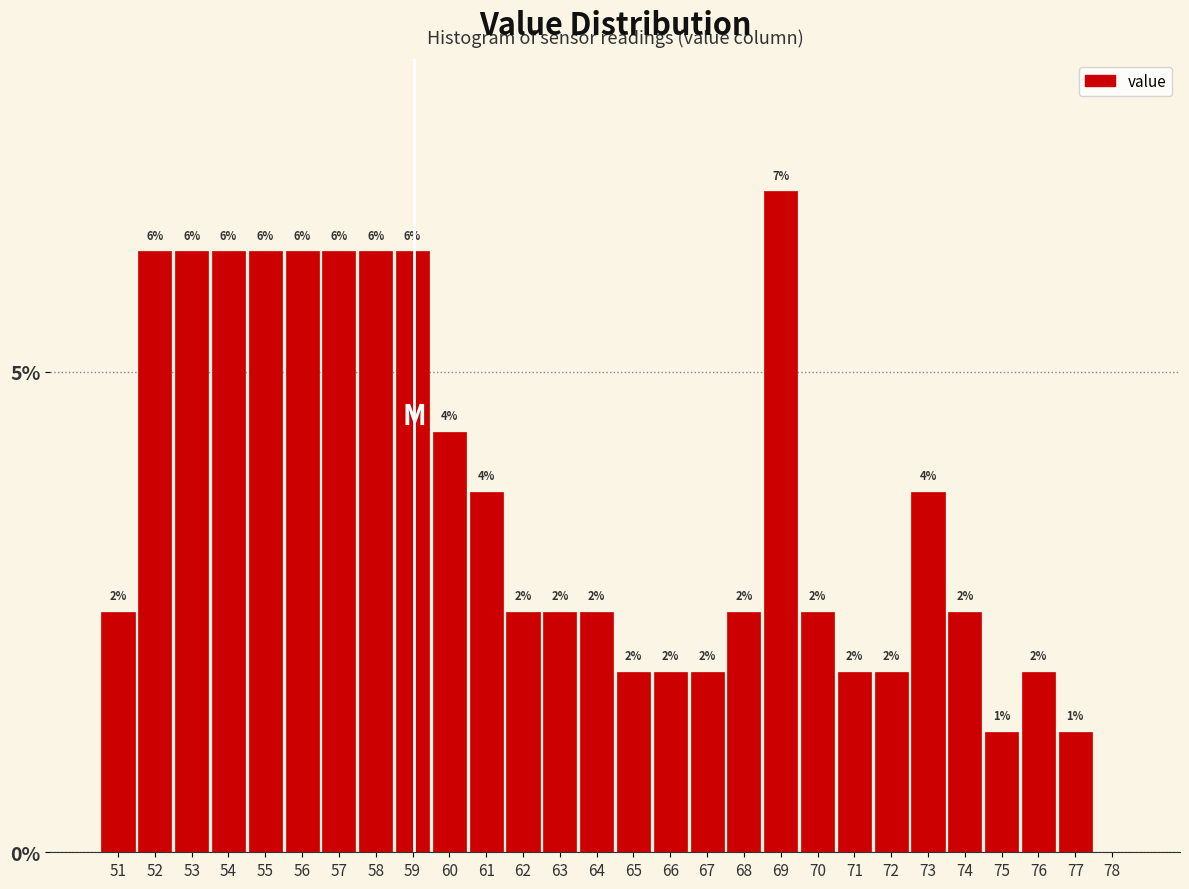

Are the bars horizontal?

No